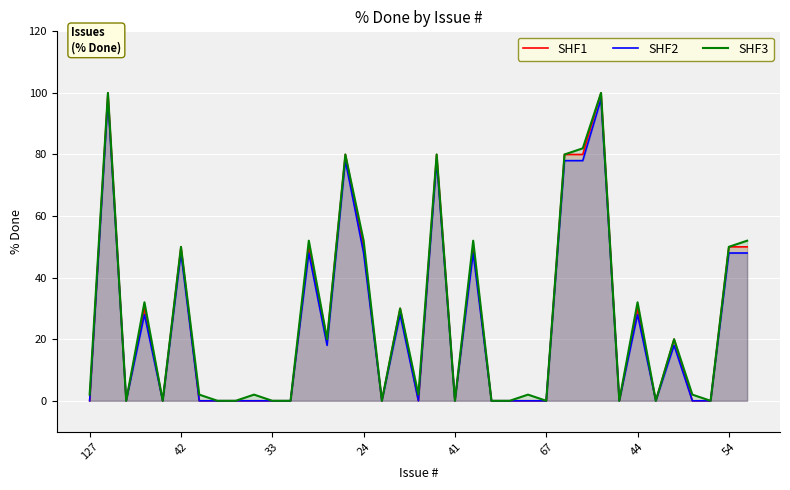

How many series are shown in this chart?

3